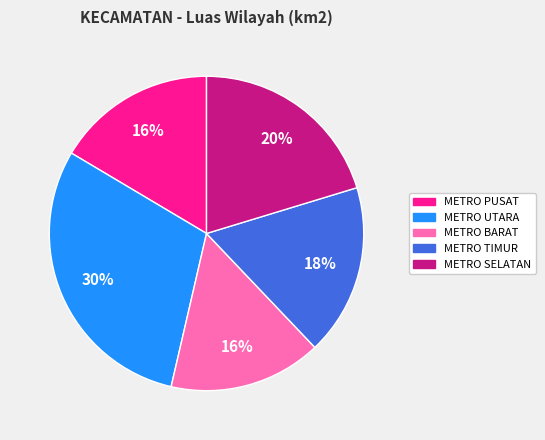

How many slices are in this pie chart?

5